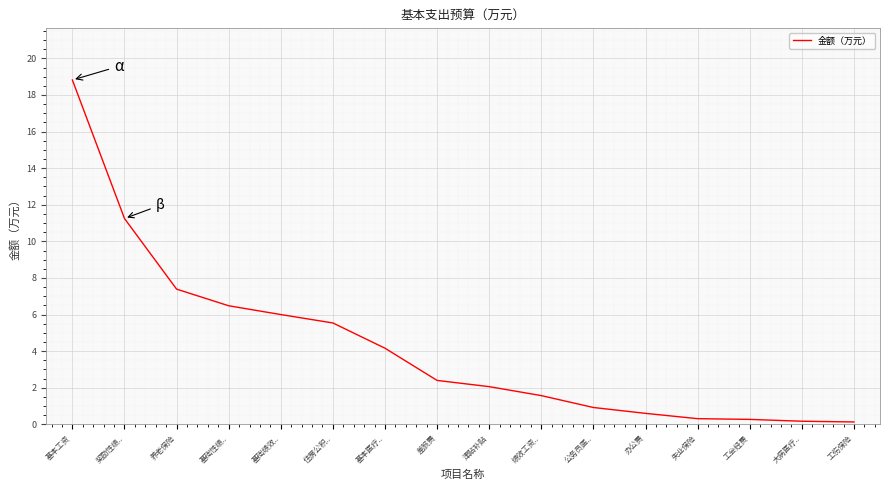

Which has a higher value, 基本工资 or 工伤保险?

基本工资